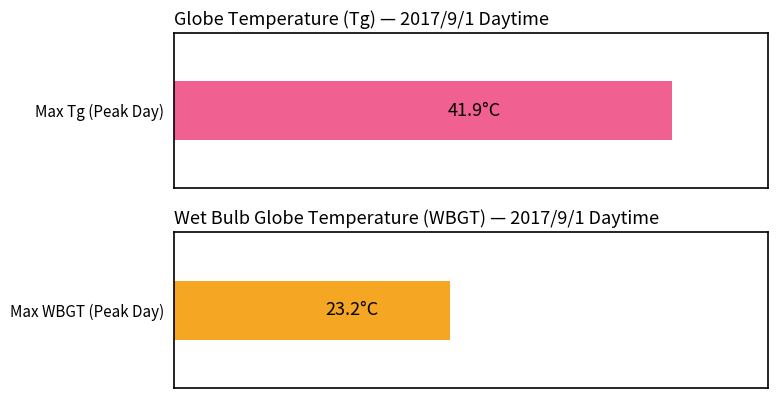

List the series in order of their overall mean, lowest first.

WBGT, Tg